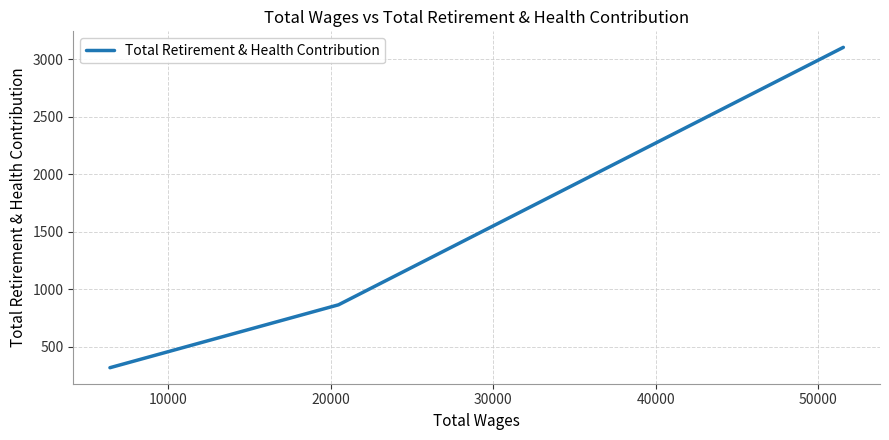

Reading left to right, extract all data points from this chart.

316	863	3102